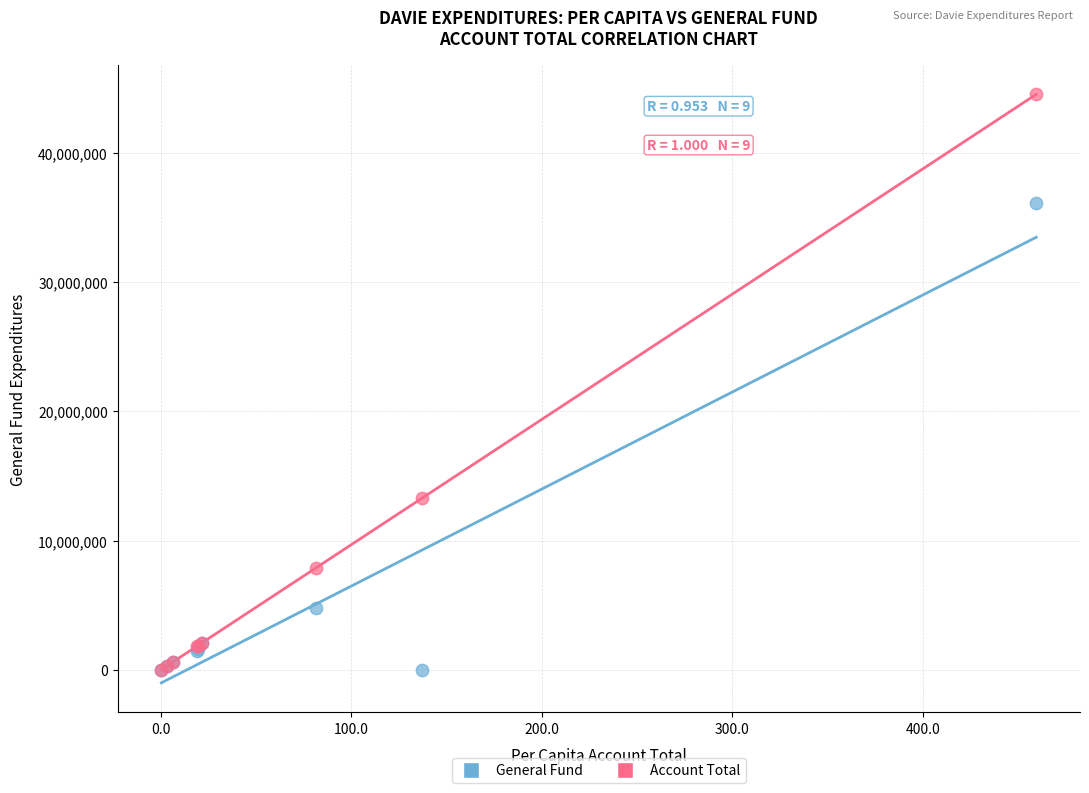

In the General Fund series, what Y value is closest to 18054933?

4790386